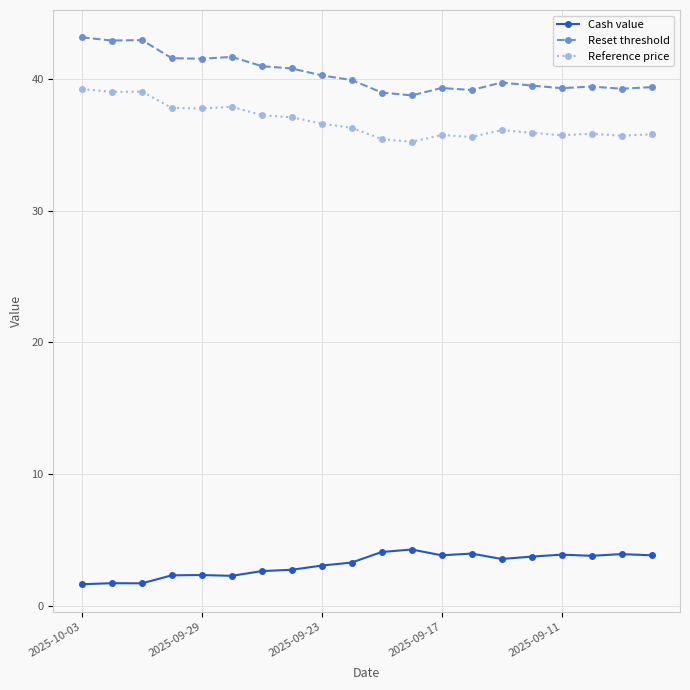

True or false: Reference price and Cash value intersect in this chart.

False